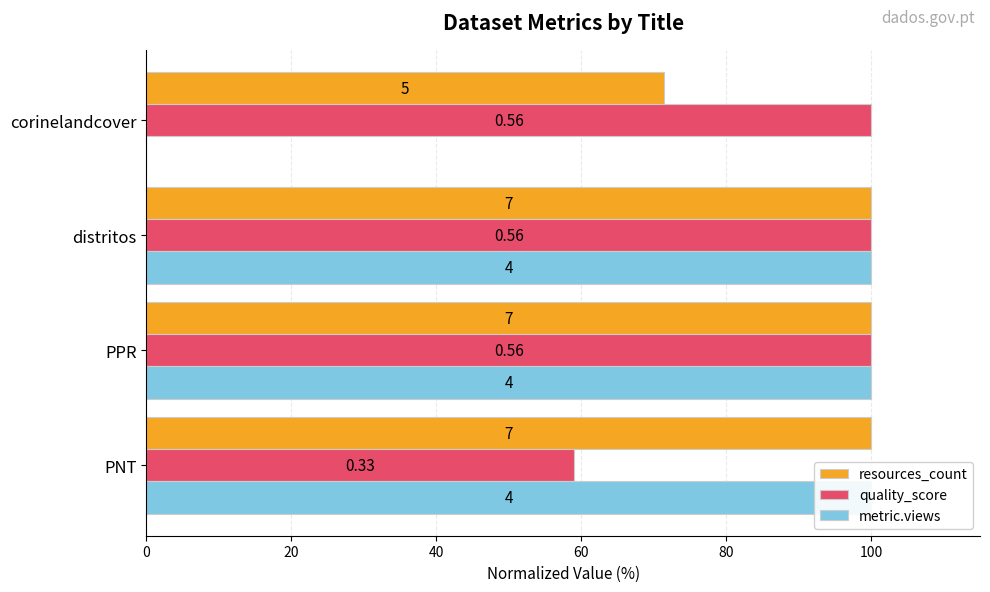

How many bars are there in total?

12